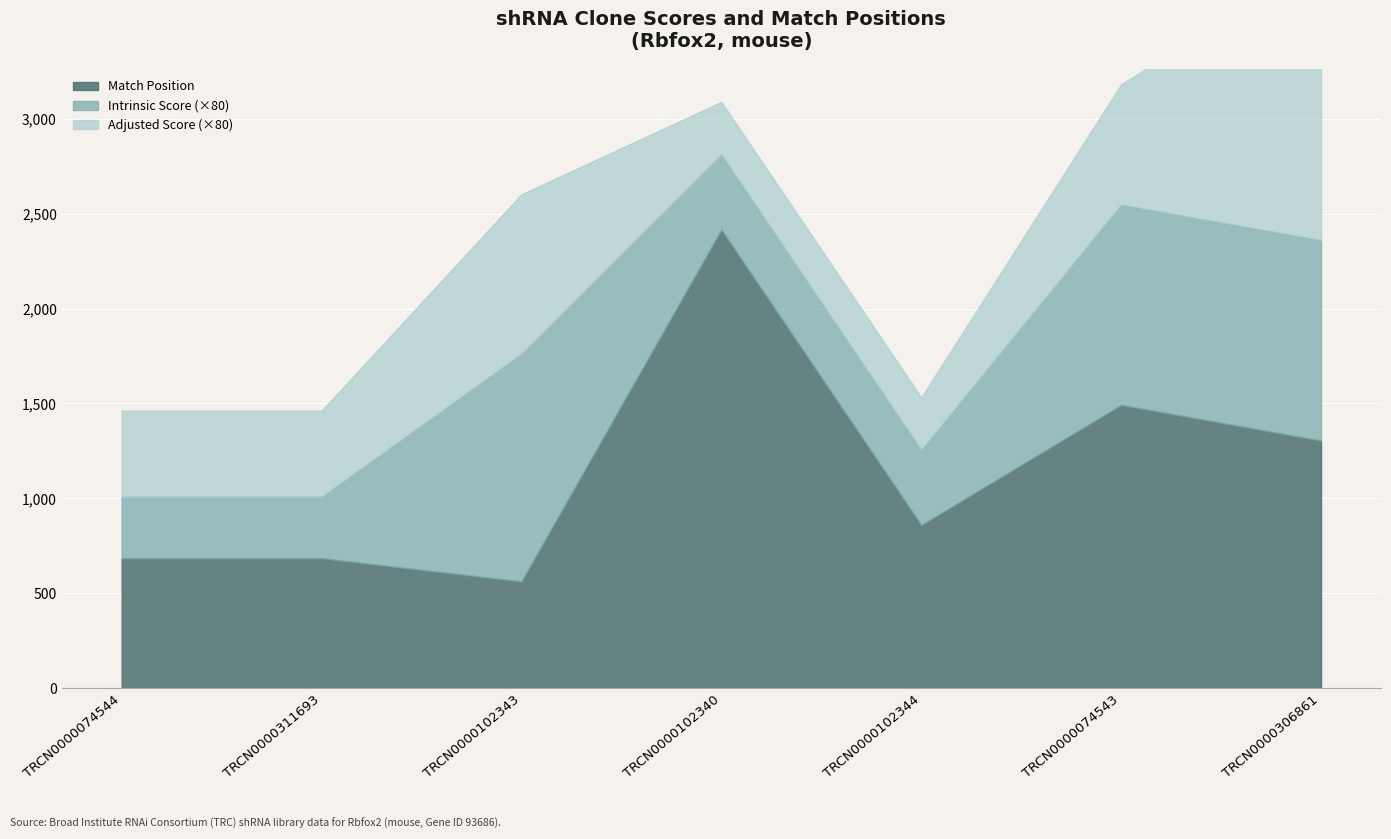

What position from the left is TRCN0000311693?

2